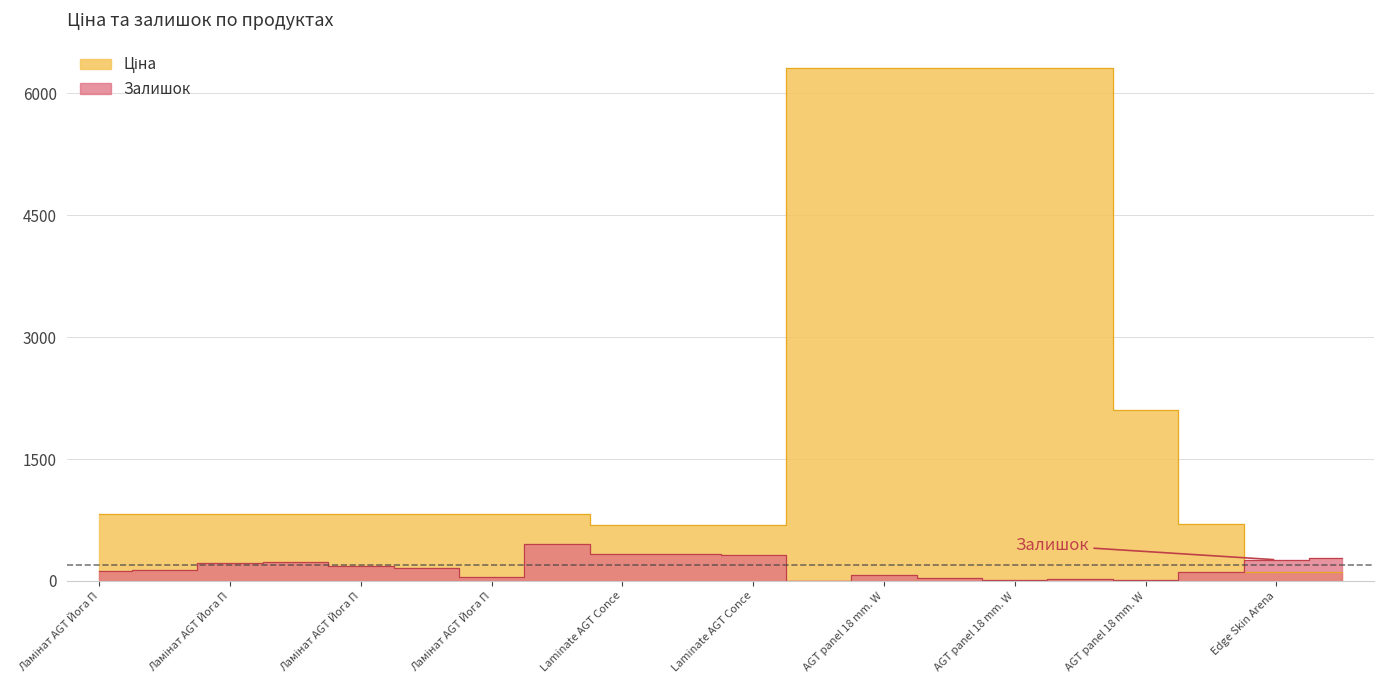

At how many categories does at least one series exceed 3348?

5